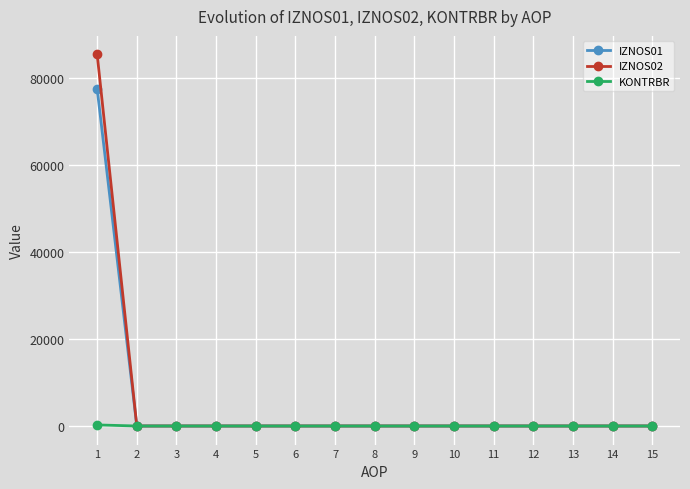

List the series in order of their peak value, lowest first.

KONTRBR, IZNOS01, IZNOS02